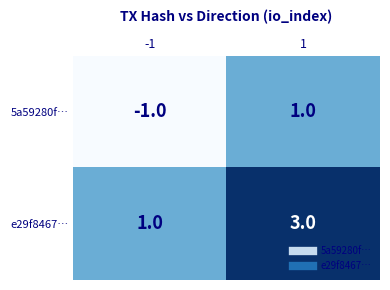

What is the difference between the highest and lowest values at 1?

2